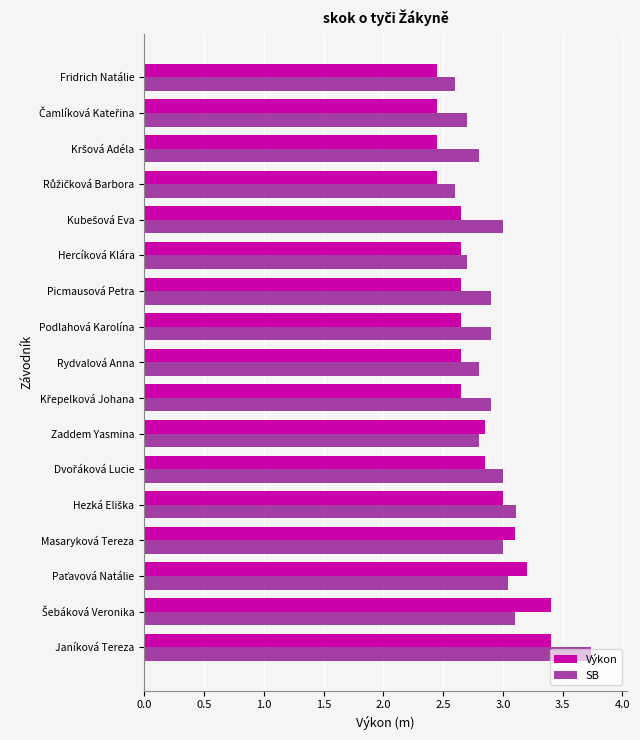

Which category has the highest value across all series?

Janíková Tereza